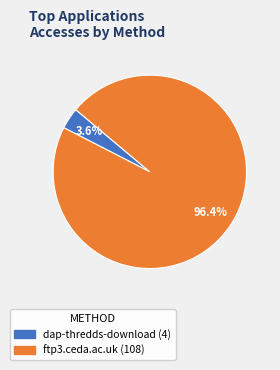

How much of the chart is everything except dap-thredds-download?

96.4%